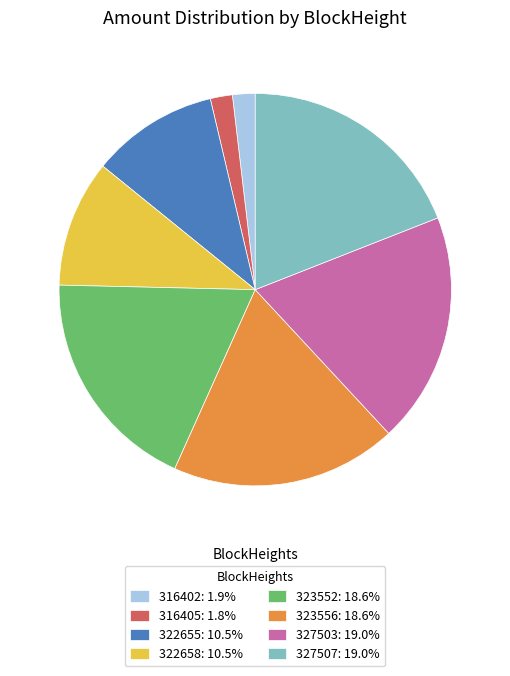

Is the sum of 327503 and 322658 greater than half?

No